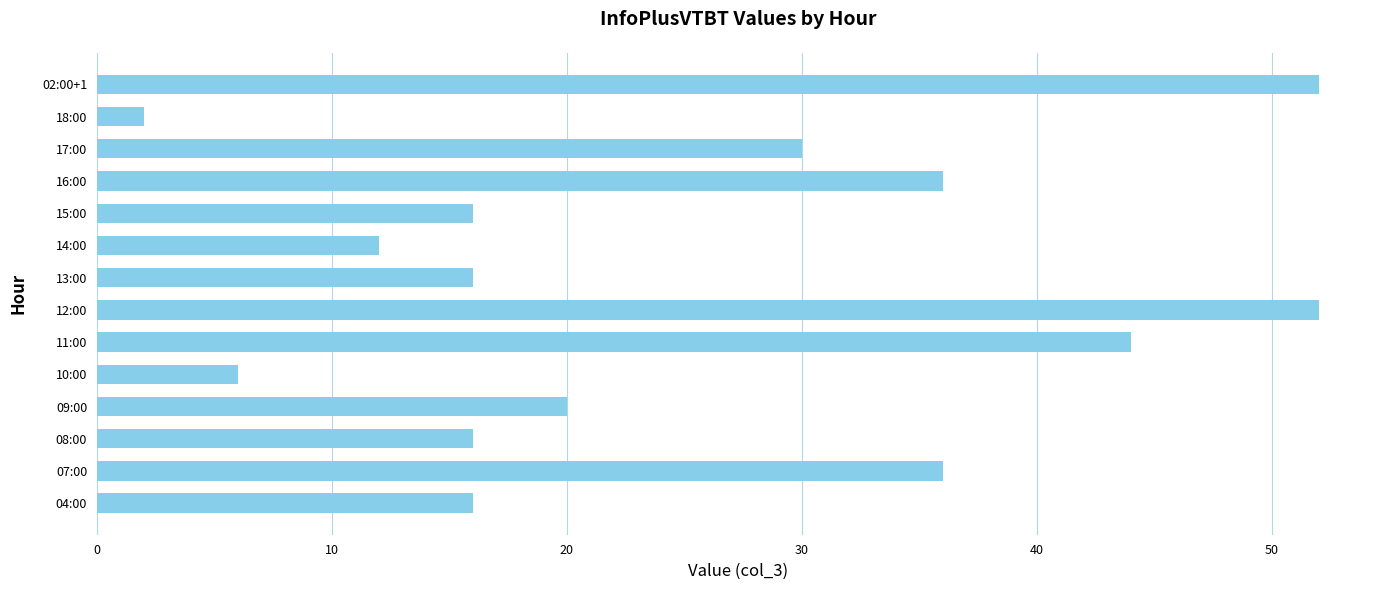

What is the difference between the maximum and second lowest values?

46